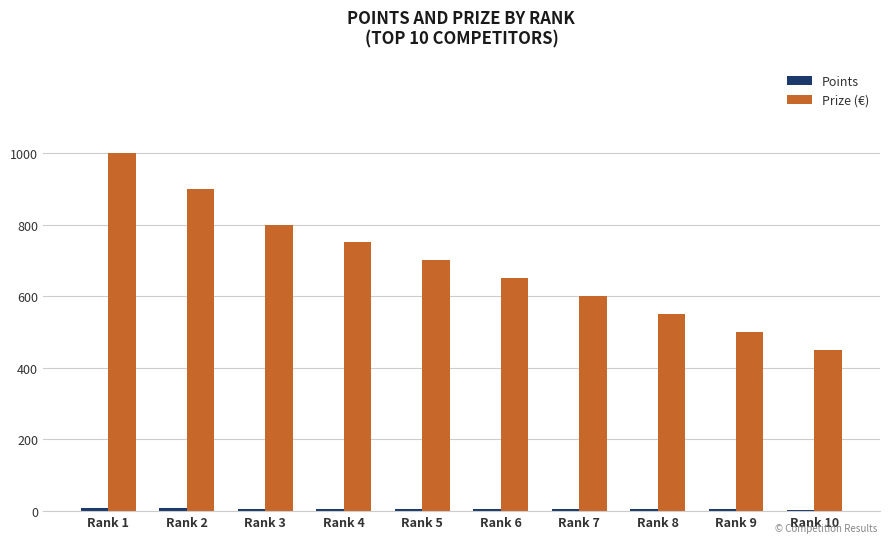

The Prize (€) series shows 700 at Rank 5. True or false?

True